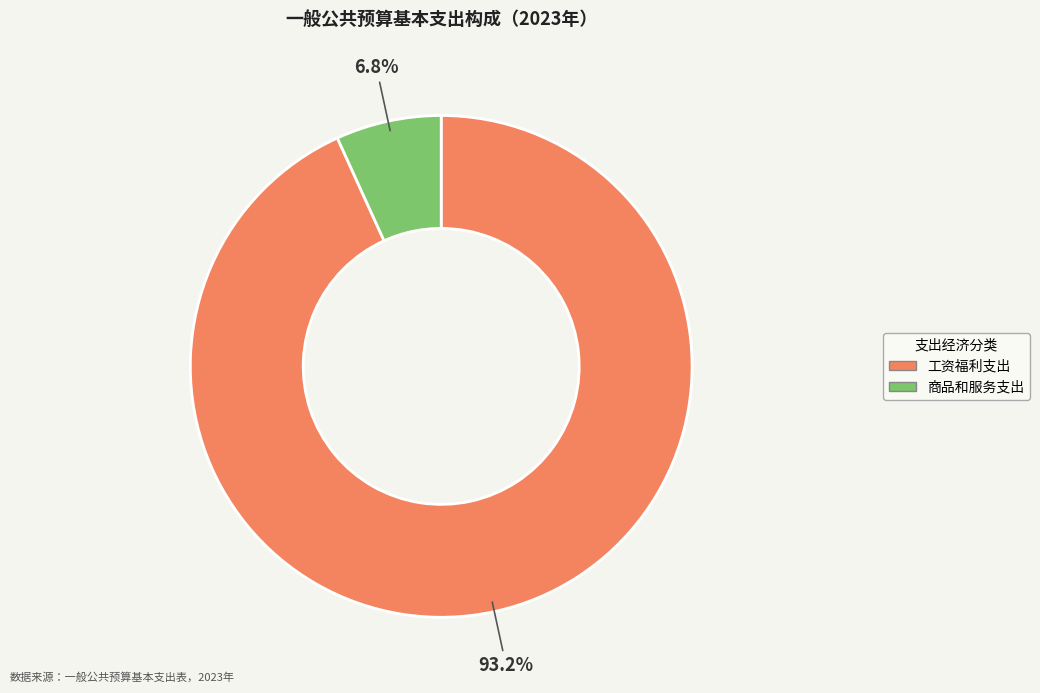

What portion of the pie excludes 工资福利支出?

6.8%